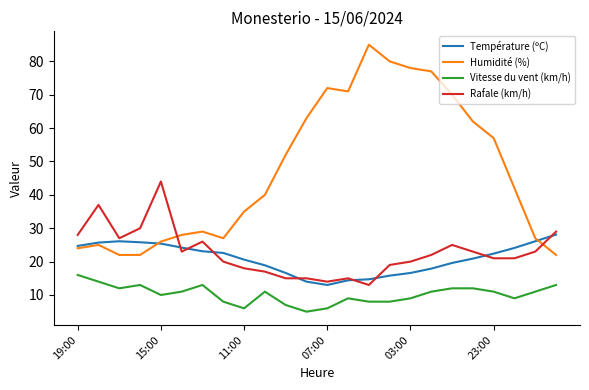

True or false: Vitesse du vent (km/h) and Rafale (km/h) cross at least once.

False